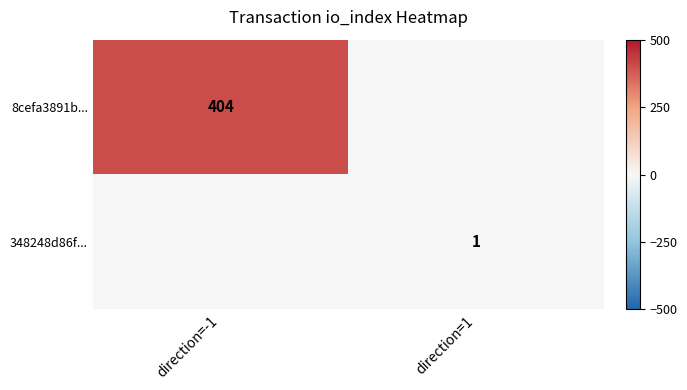

The 8cefa3891b... series shows 404 at direction=-1. True or false?

True